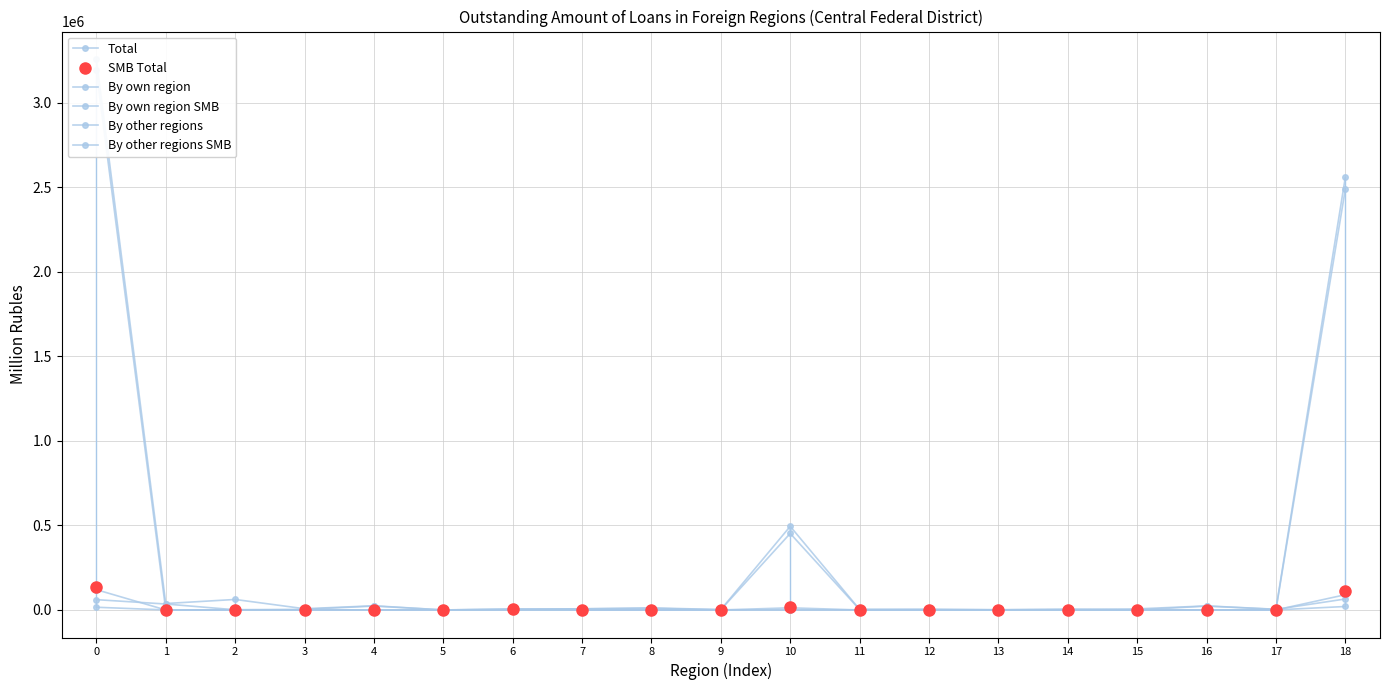

What is the difference between the highest and lowest values at 2?

62084